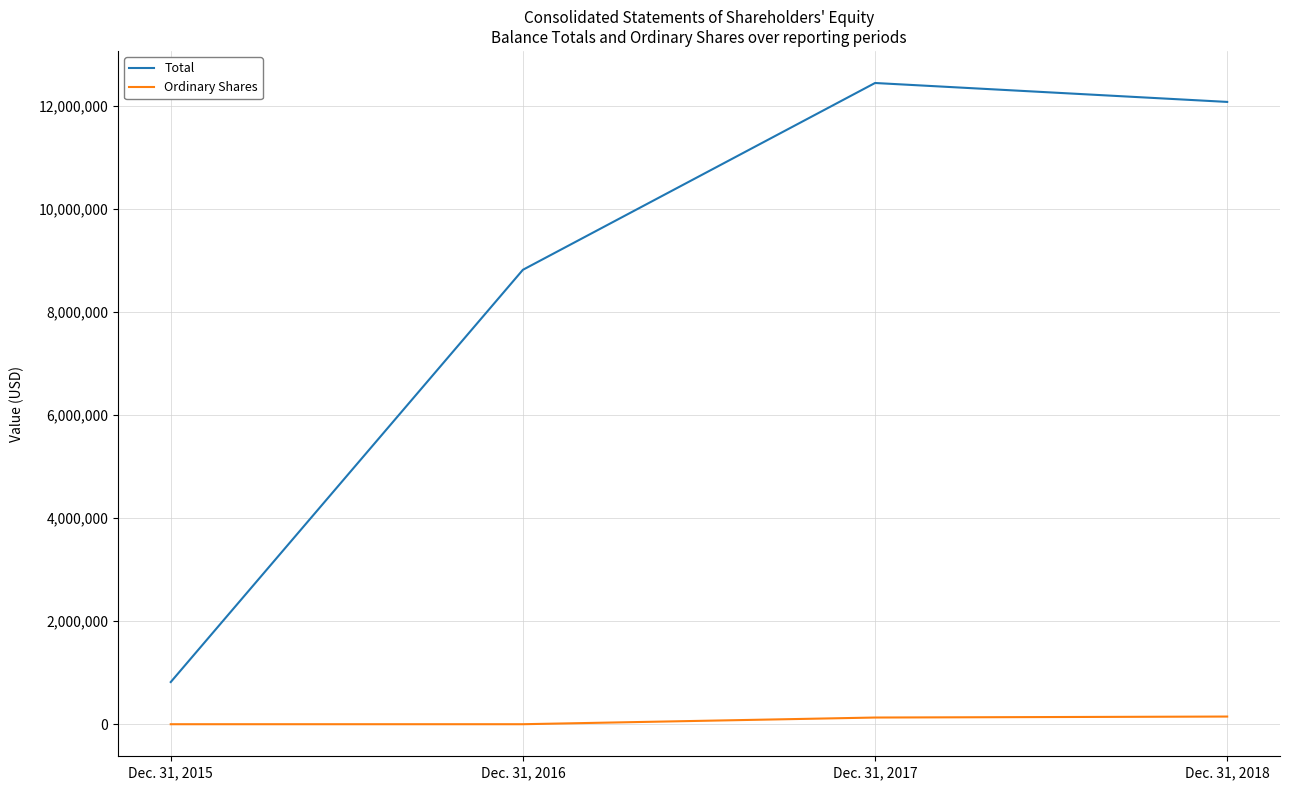

What is the sum of all Ordinary Shares values?

279512